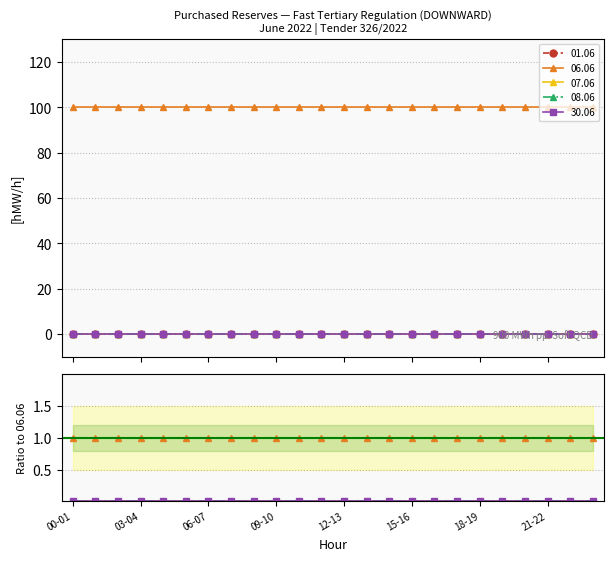

The 01.06 series shows 0 at 23-24. True or false?

True